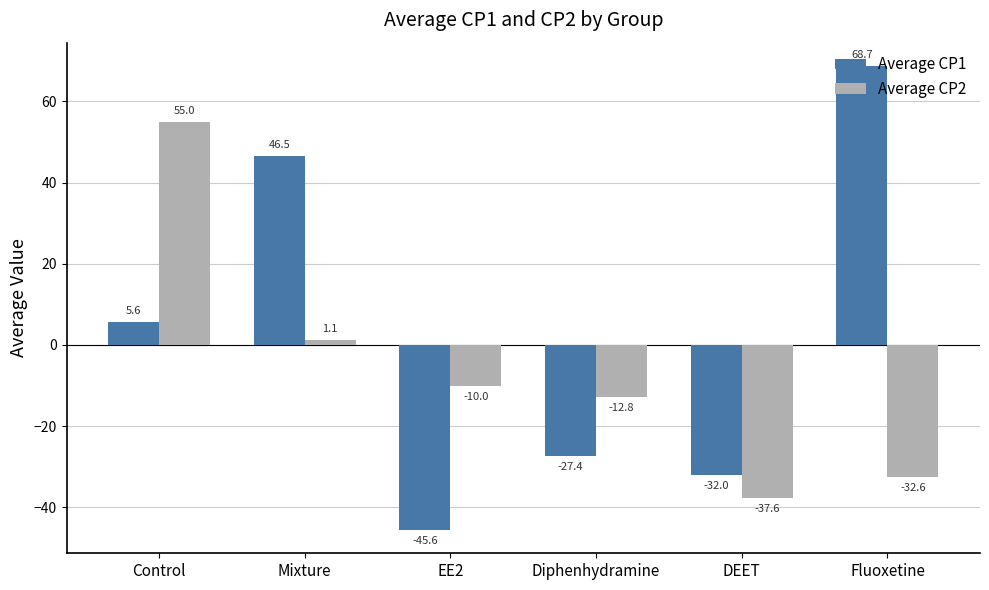

Which series has the largest total across all categories?

Average CP1